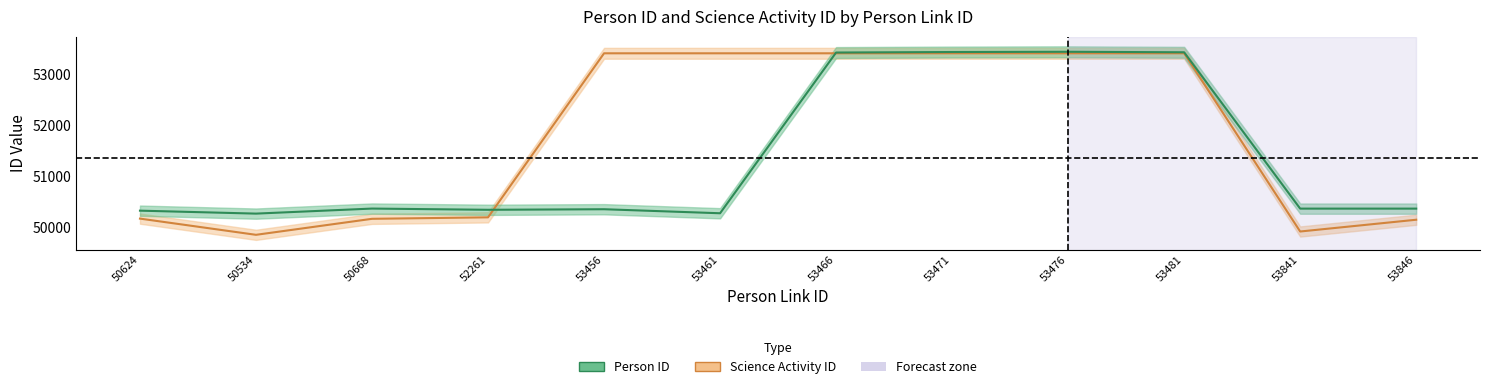

What is the total value across all series at 53846?

100510